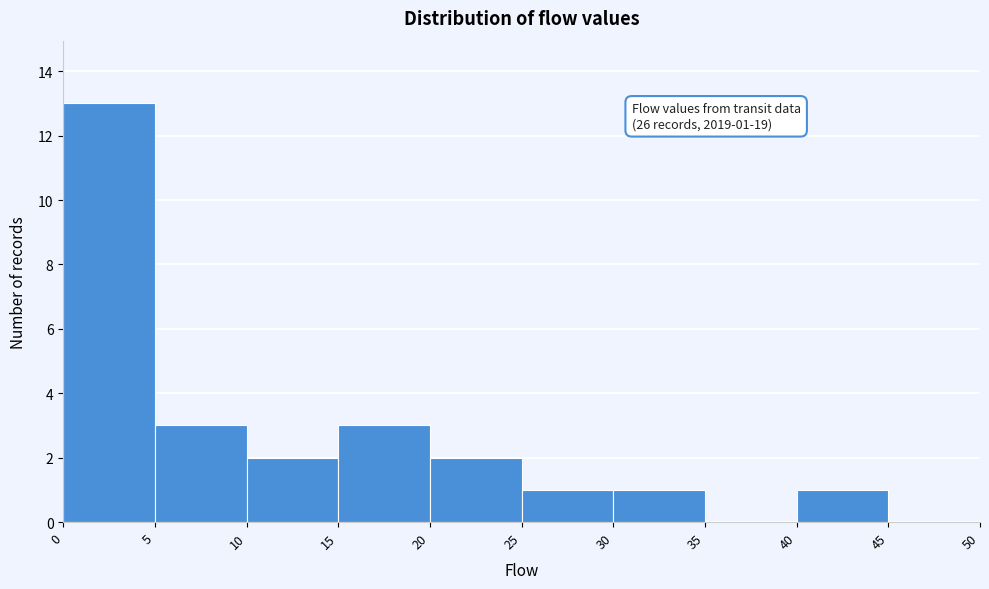

Which range on the x-axis has the tallest bar?

0 to 5